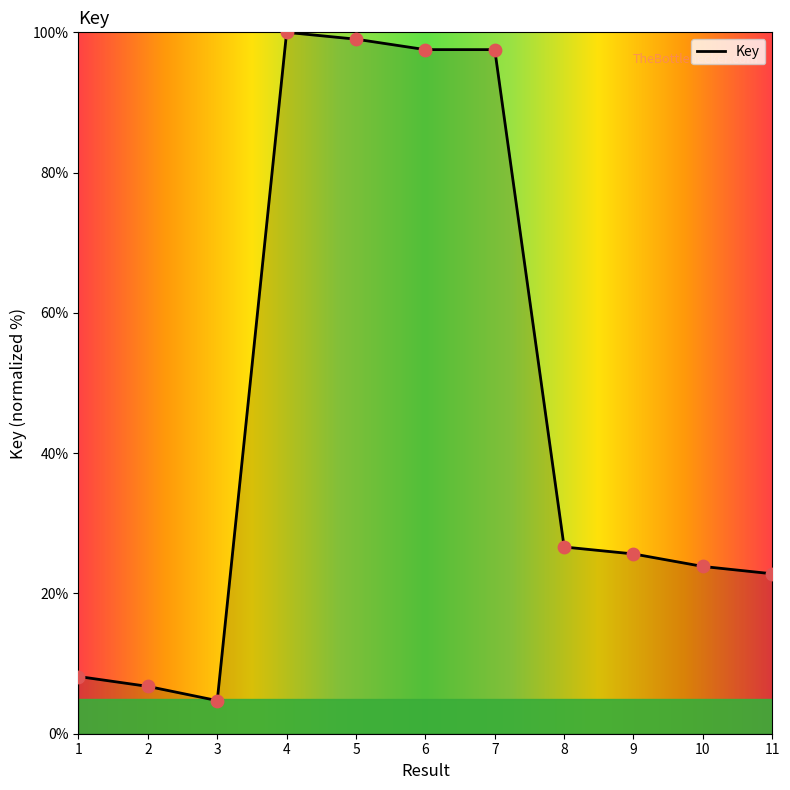

Which has a higher value, 5 or 8?

5